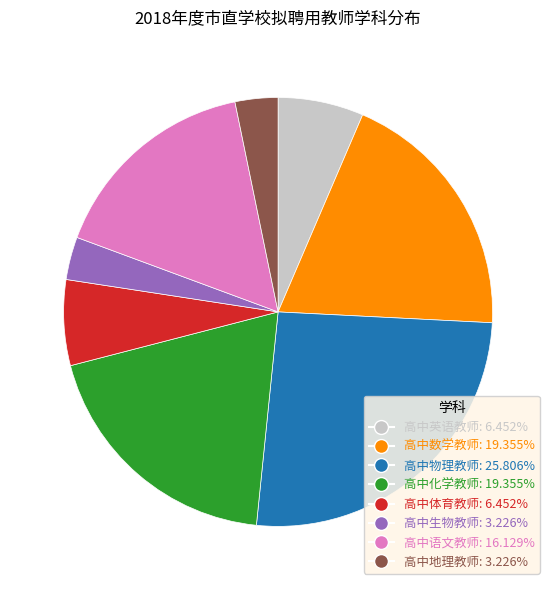

Is there any slice that represents more than half of the pie?

No